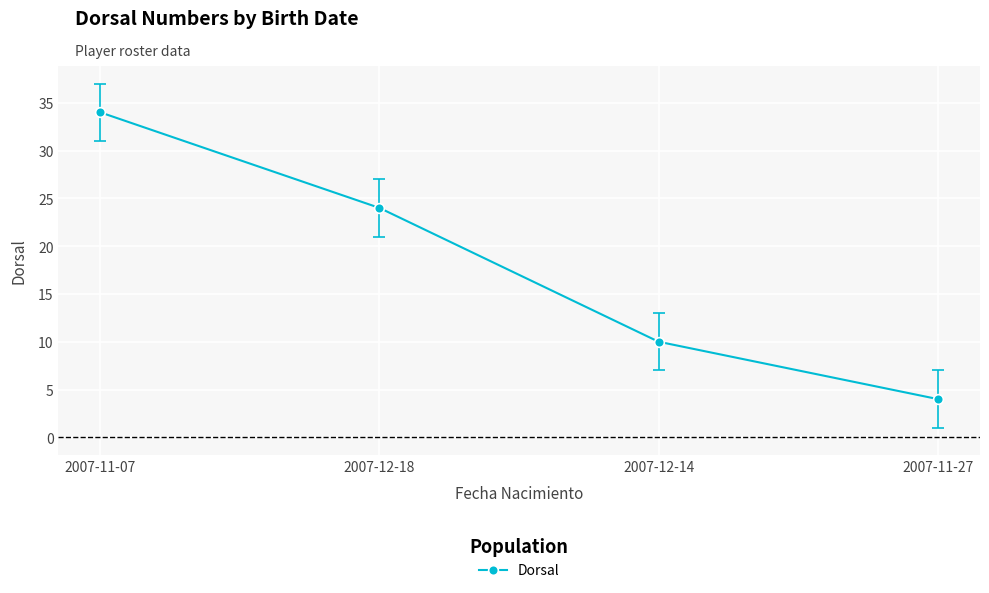

Does the chart have visible grid lines?

Yes